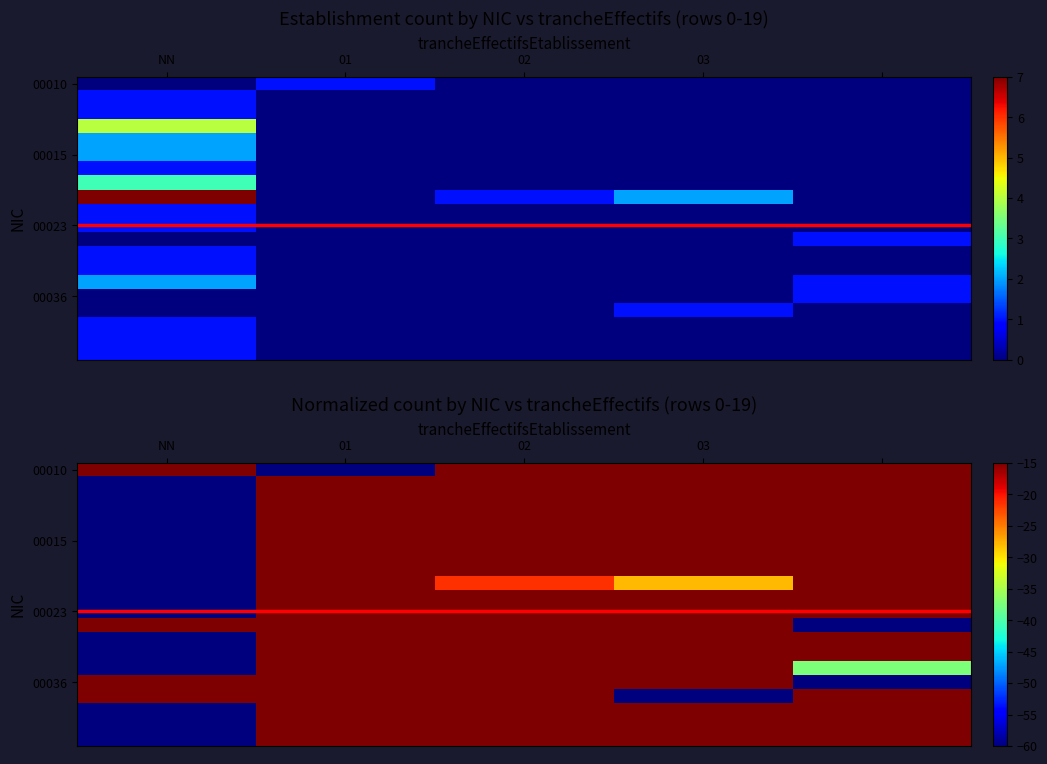

Which category has the lowest value in the 00058 series?

01